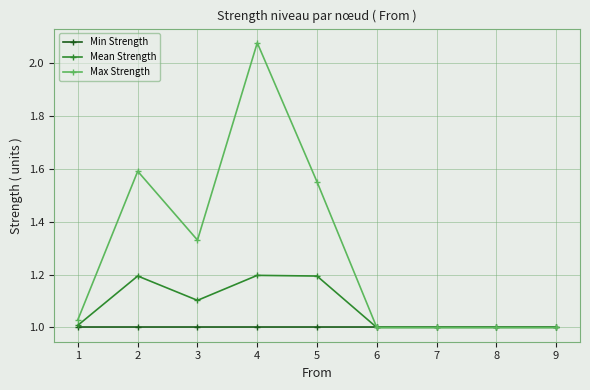

What is the value of the Mean Strength point at the 5th from the left?

1.2